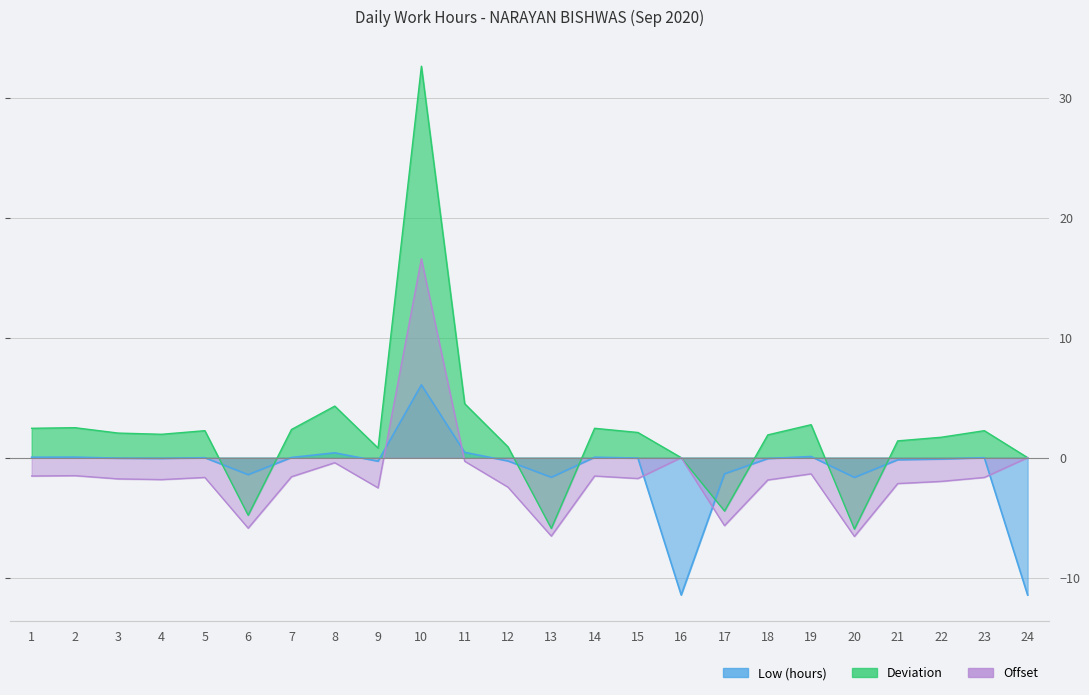

What is the spread (max minus min) of values at 14?

4.0